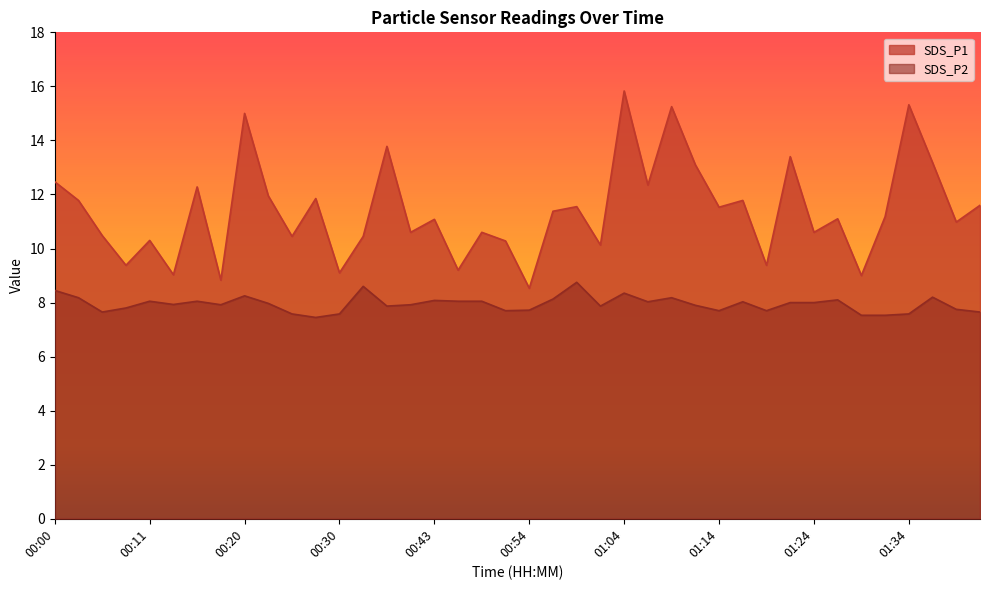

How many interior local peaks does the SDS_P1 series have?

14